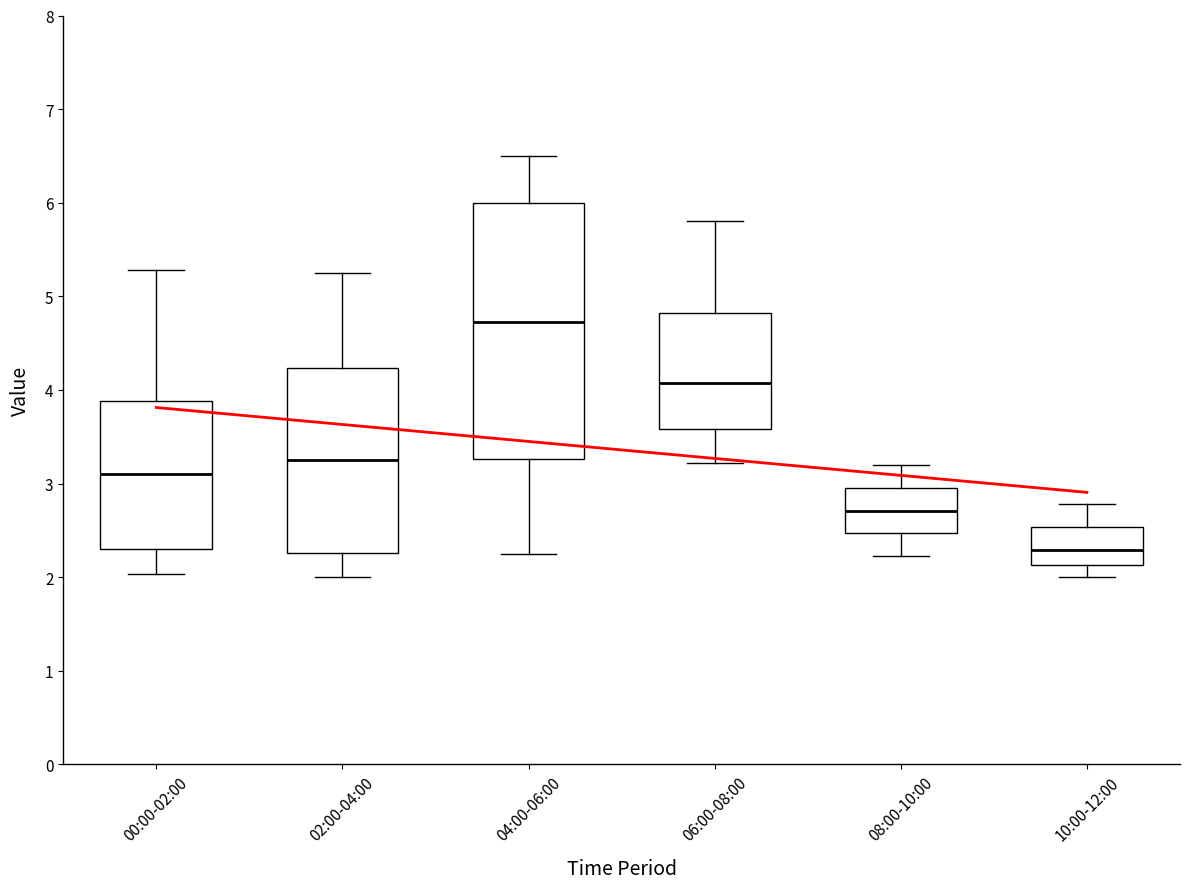

Which box is the tallest, from its lower edge to its upper edge?

04:00-06:00